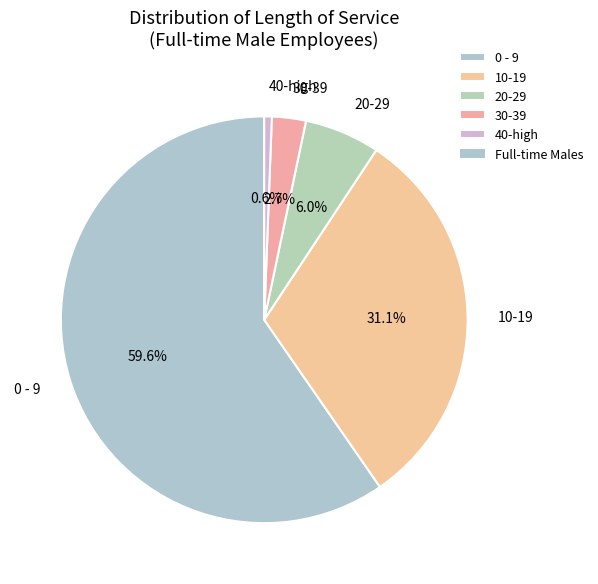

Combined, what portion of the pie is 20-29 and 0 - 9?

65.6%